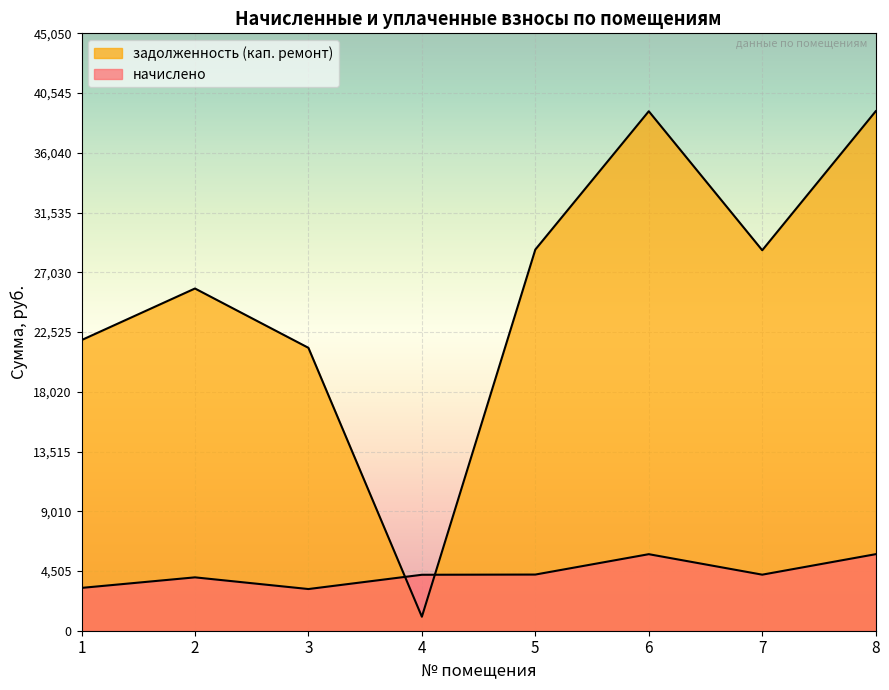

What is the sum of all задолженность (кап. ремонт) values?

205898.6